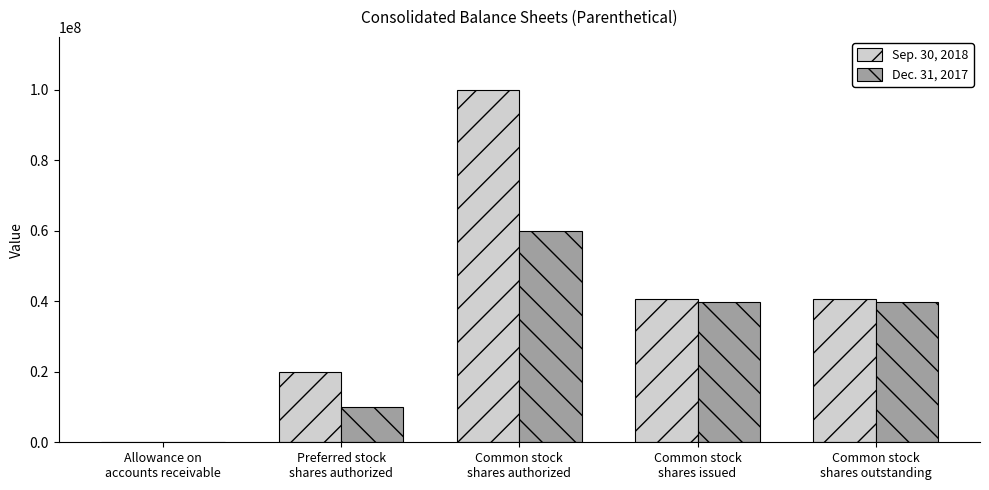

At which category does the chart reach its peak across all series?

Common stock
shares authorized